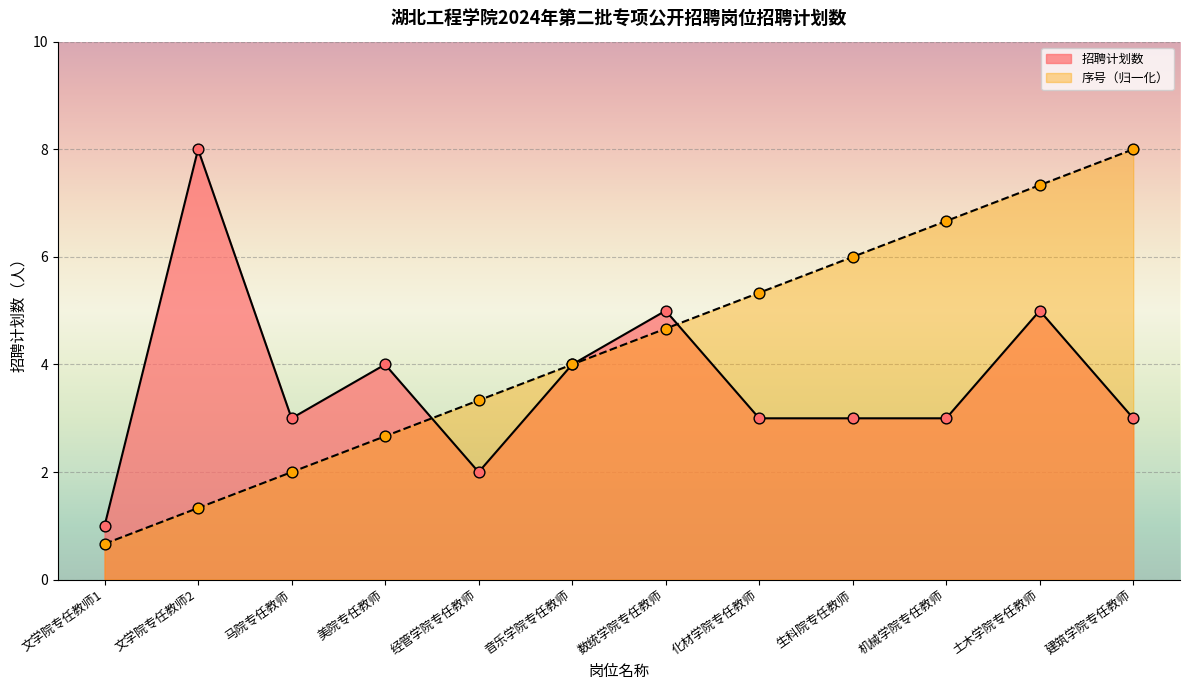

Which series has the widest spread of Y values?

序号